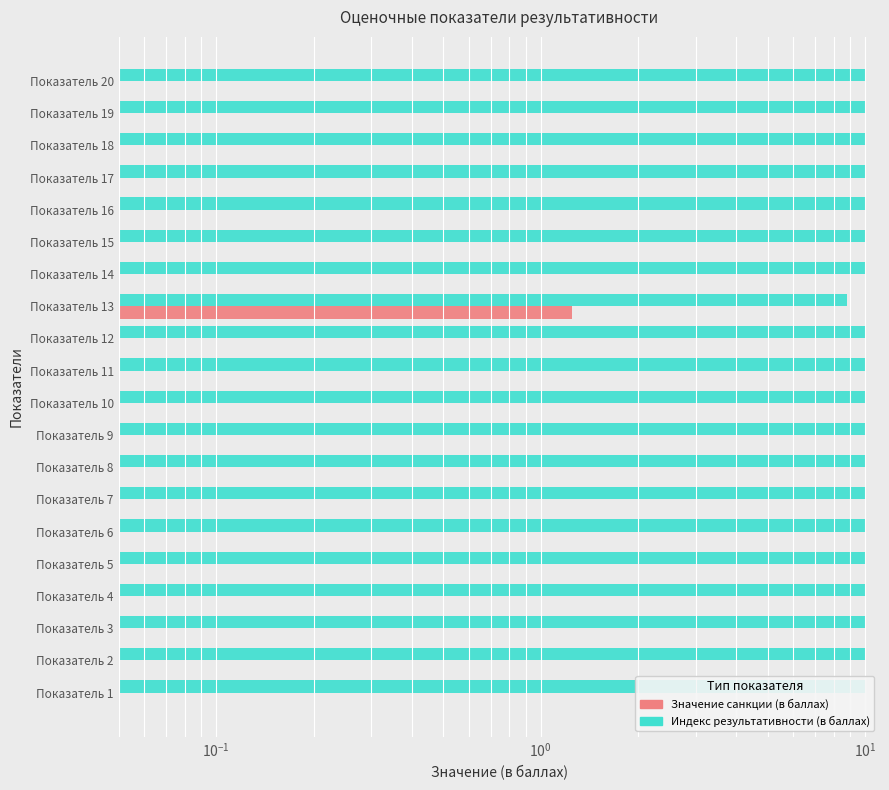

How many categories are shown in the chart?

20